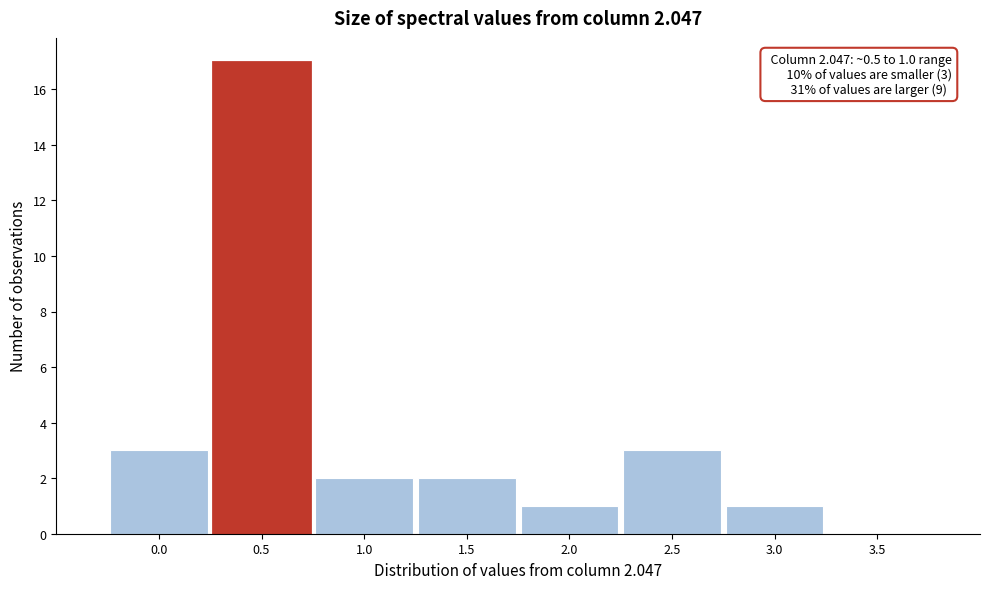

Reading left to right, list all the values displayed in this chart.

0.0=3	0.5=17	1.0=2	1.5=2	2.0=1	2.5=3	3.0=1	3.5=0